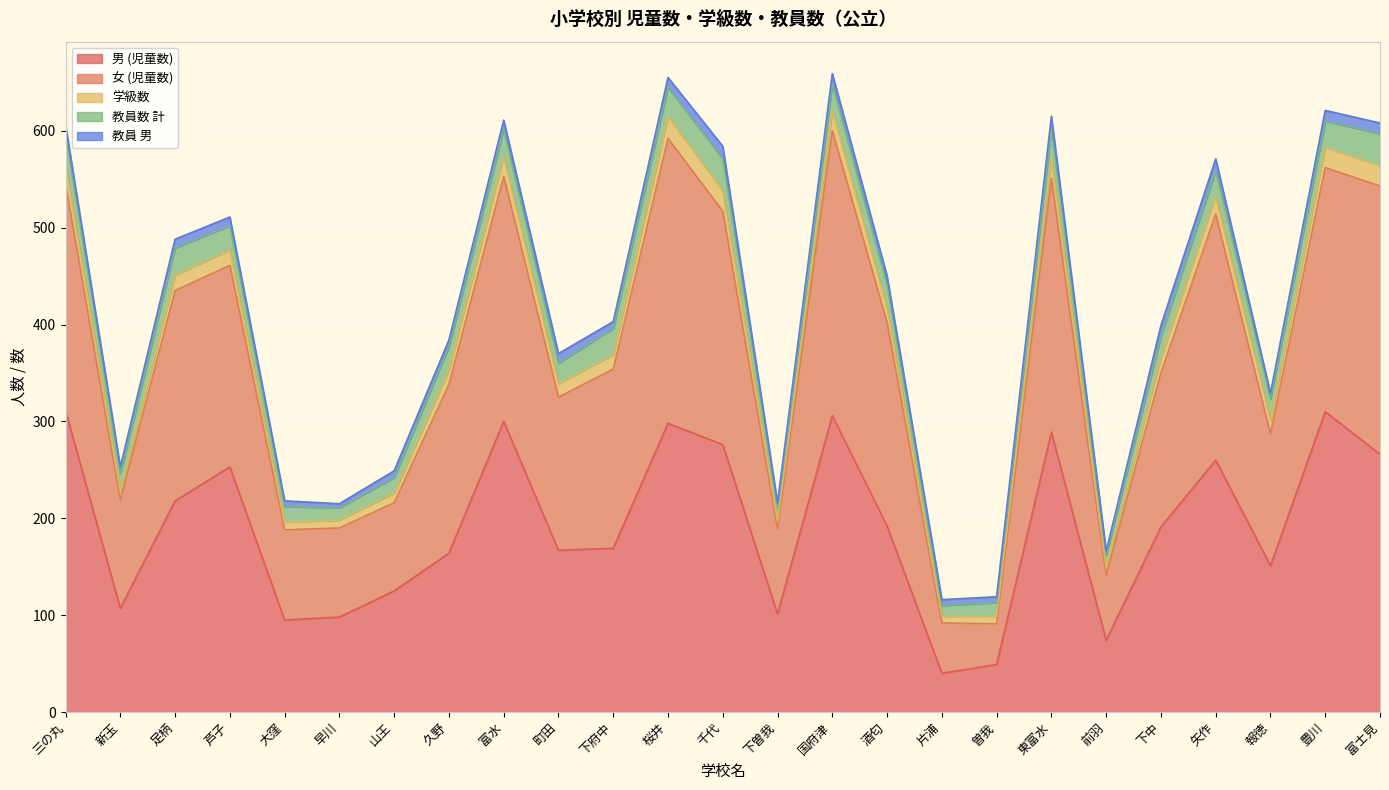

What is the total value across all series at 町田?

370